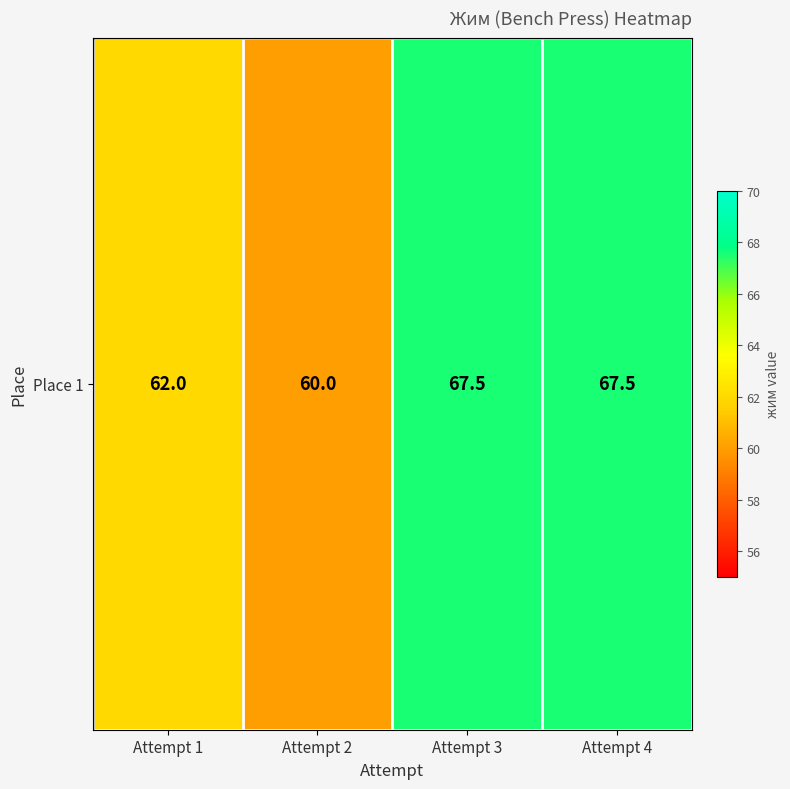

The value at Attempt 4 is 104.4. True or false?

False